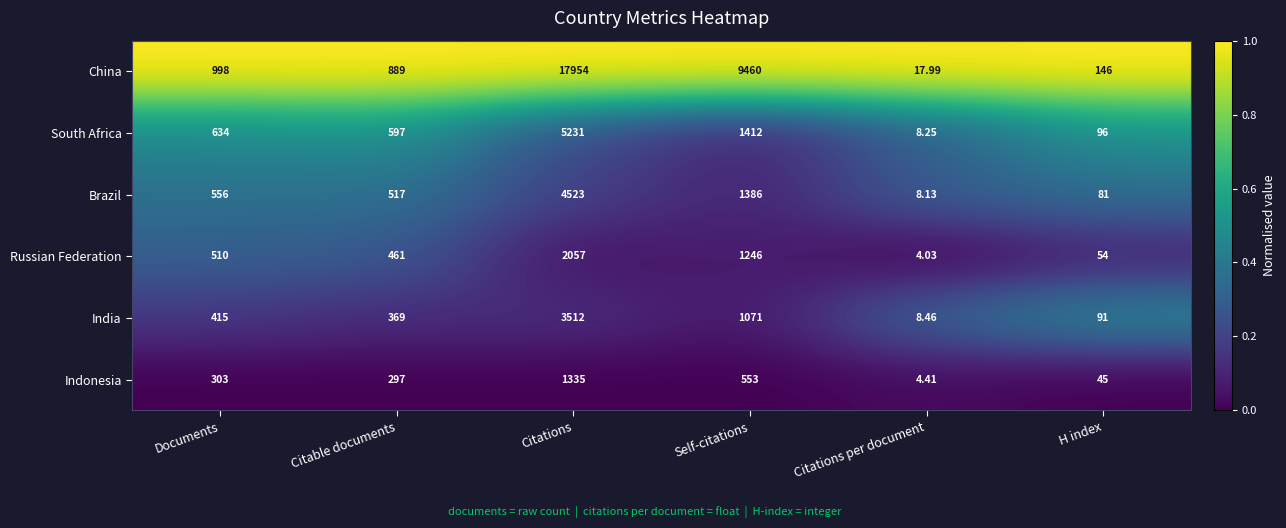

Is the value of China at Self-citations greater than the value of India at Documents?

Yes